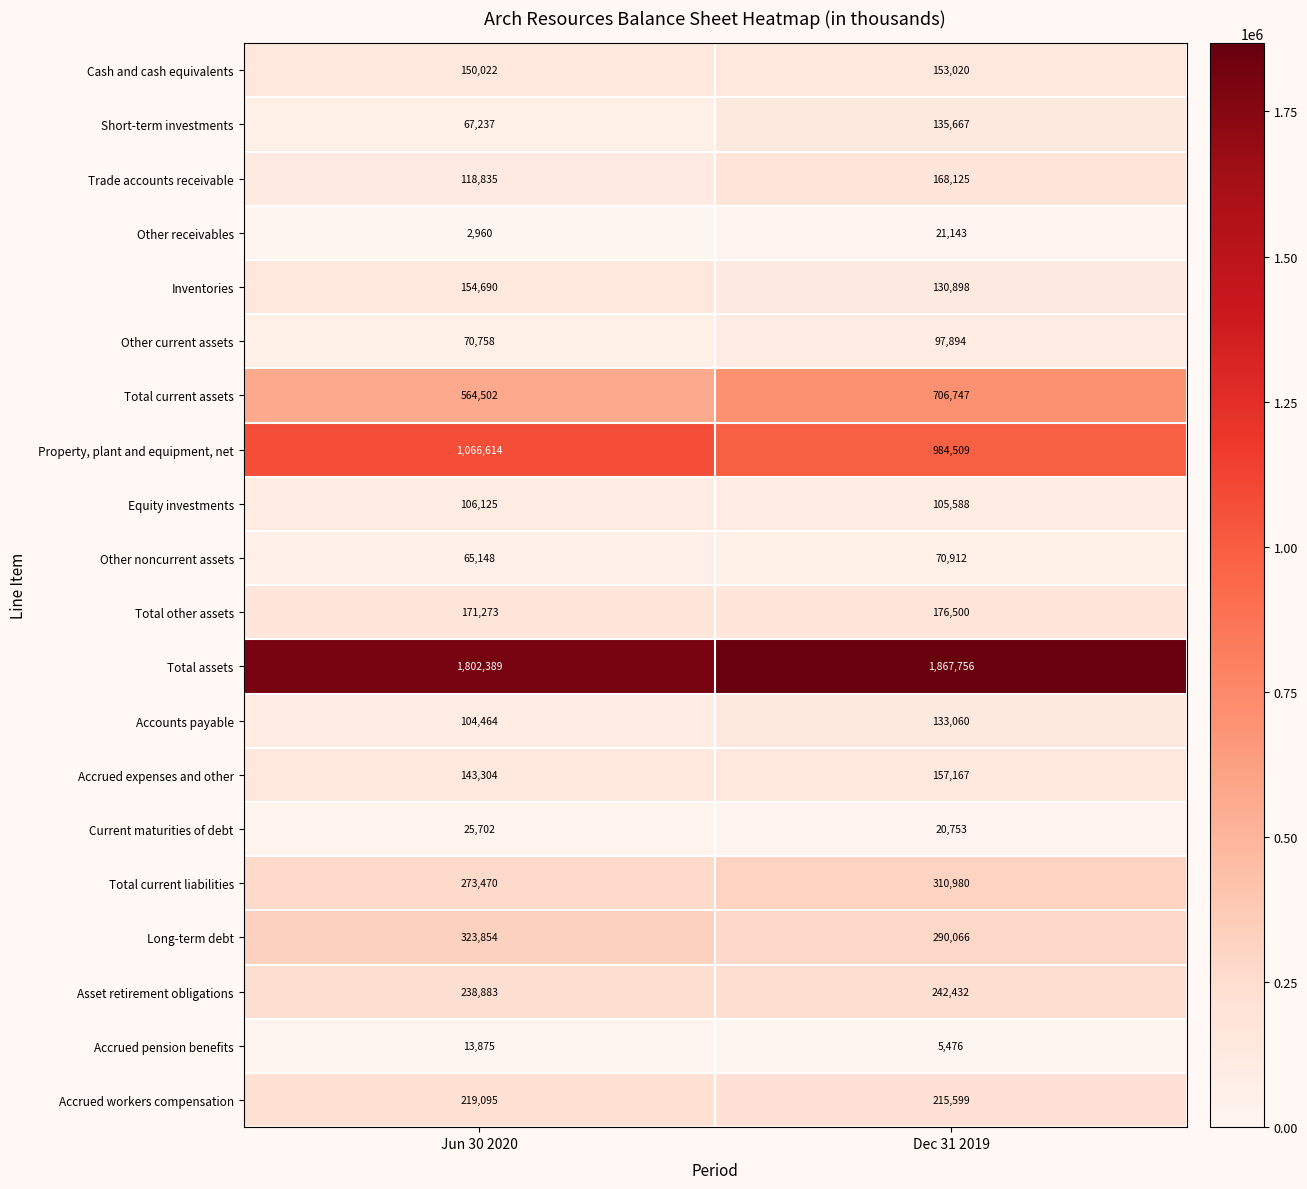

Which series changed the most between Jun 30 2020 and Dec 31 2019?

Total current assets